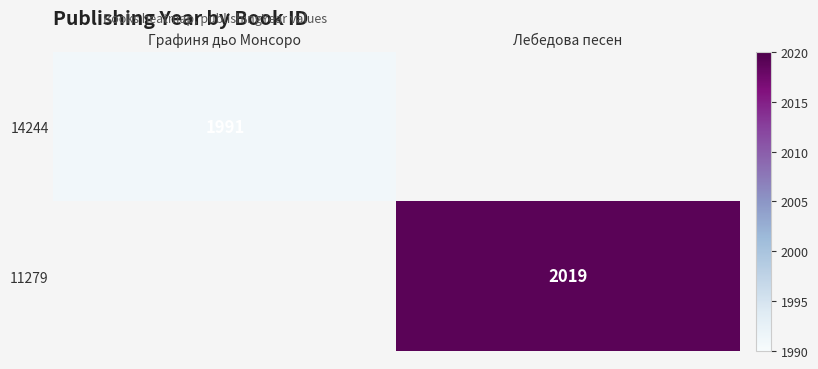

Count the number of categories in the chart.

2